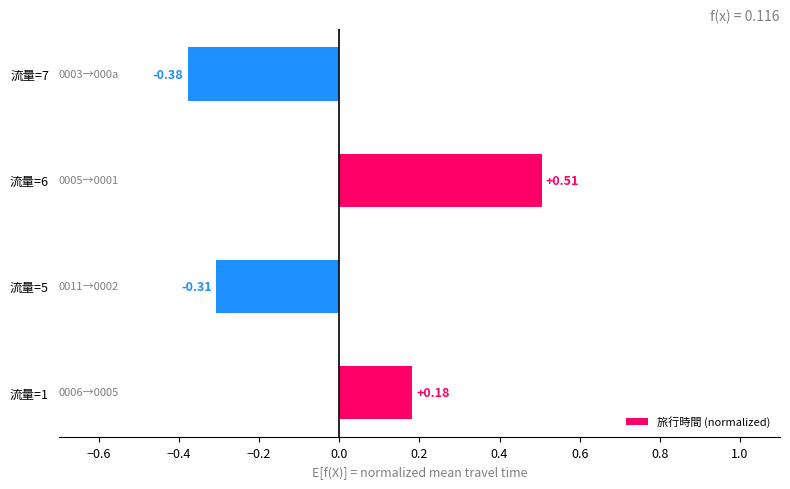

What is the change in value from 流量=6 to 流量=7?

-0.9